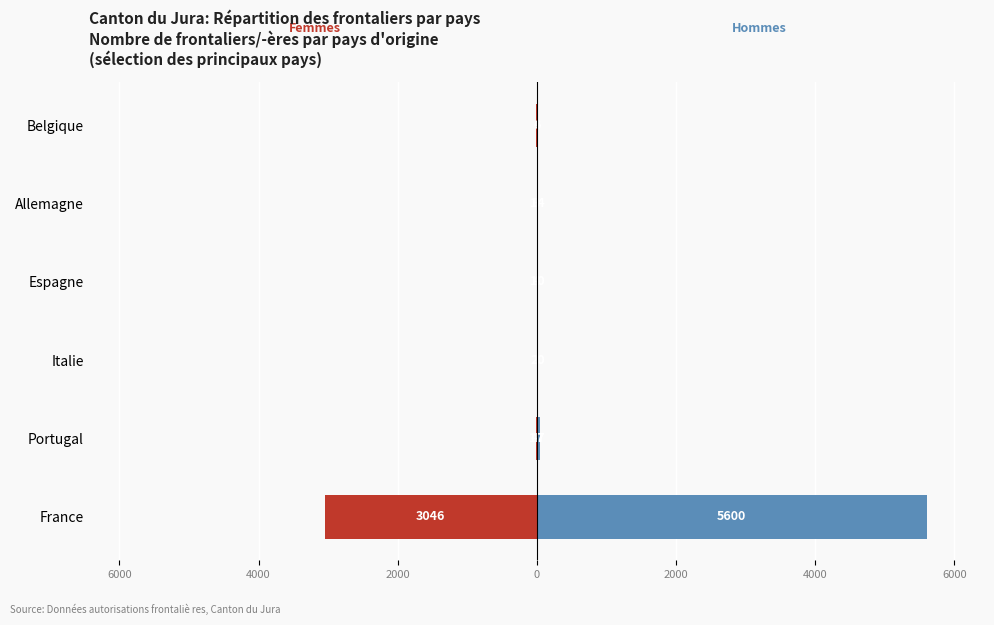

Which series has the largest total across all categories?

Hommes